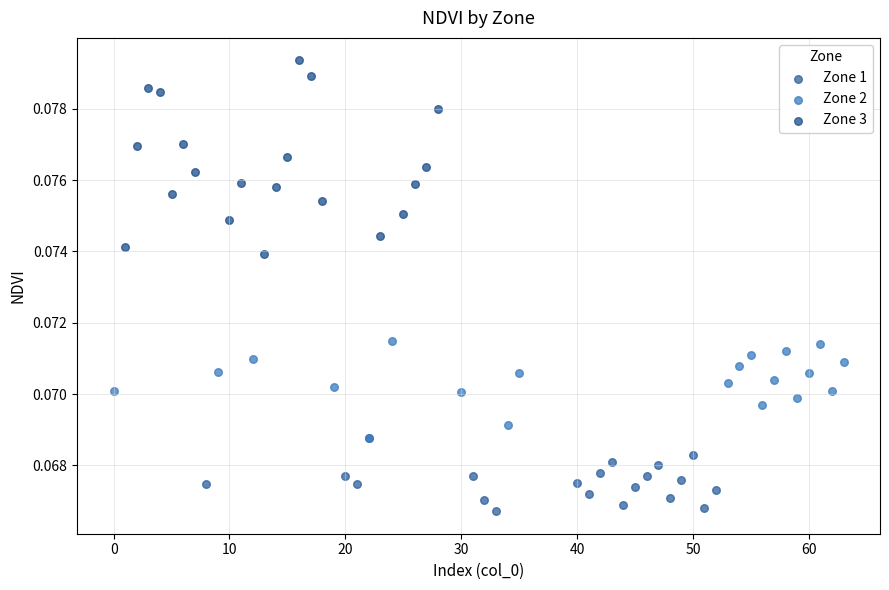

What are all the series names shown in the legend?

Zone 1, Zone 2, Zone 3